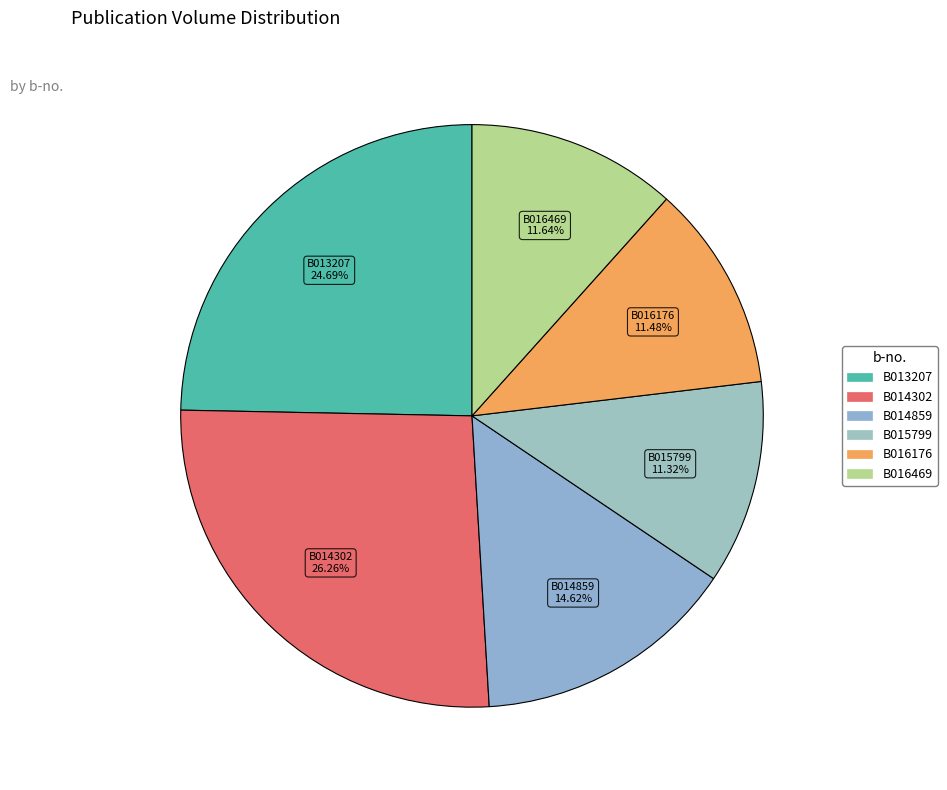

Count the number of slices in the pie.

6